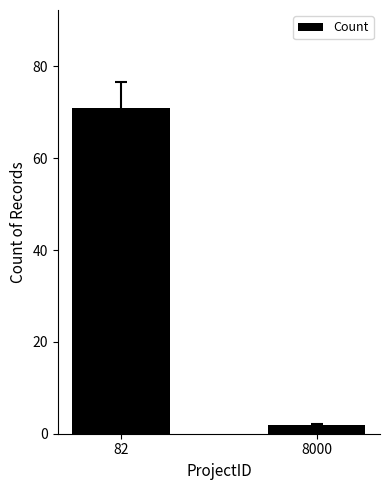

What is the value of the 1st bar from the left?

71